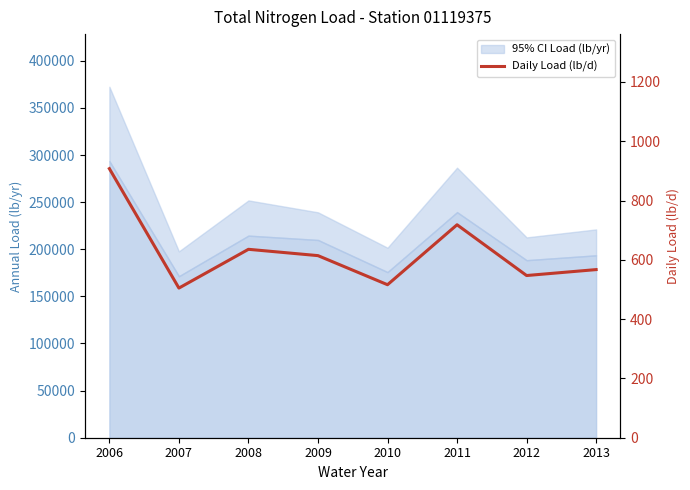

At which category does the chart reach its minimum across all series?

2007